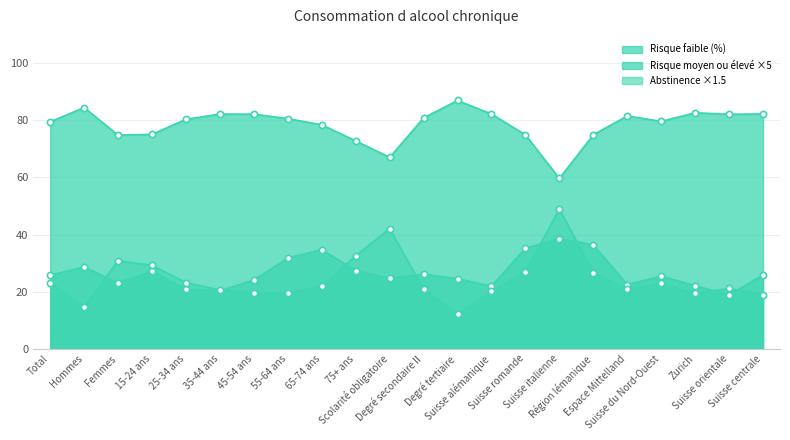

Which series has the largest total across all categories?

Risque faible